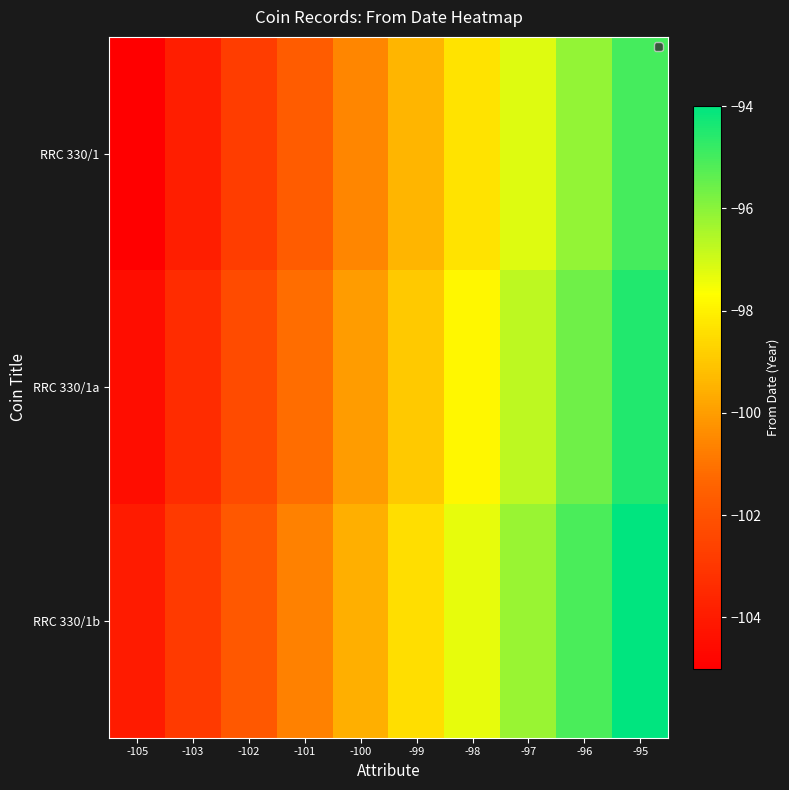

Reading left to right, transcribe all the data shown in this chart.

RRC 330/1: -105=-105.0	-103=-103.9	-102=-102.8	-101=-101.7	-100=-100.6	-99=-99.4	-98=-98.3	-97=-97.2	-96=-96.1	-95=-95.0
RRC 330/1a: -105=-104.5	-103=-103.4	-102=-102.3	-101=-101.2	-100=-100.1	-99=-98.9	-98=-97.8	-97=-96.7	-96=-95.6	-95=-94.5
RRC 330/1b: -105=-104.0	-103=-102.9	-102=-101.8	-101=-100.7	-100=-99.6	-99=-98.4	-98=-97.3	-97=-96.2	-96=-95.1	-95=-94.0